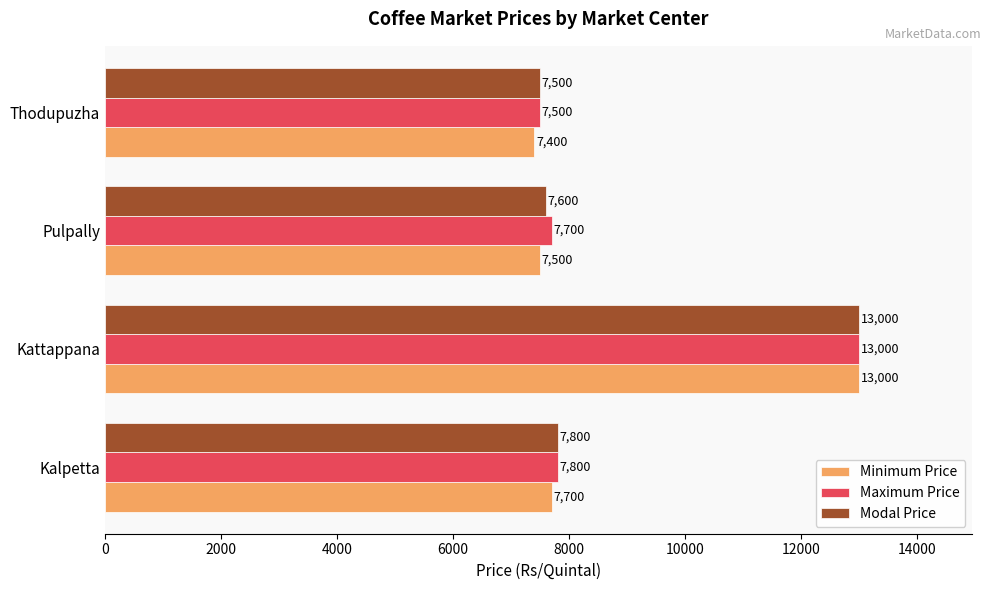

True or false: Maximum Price has a value of 3660 at Pulpally.

False